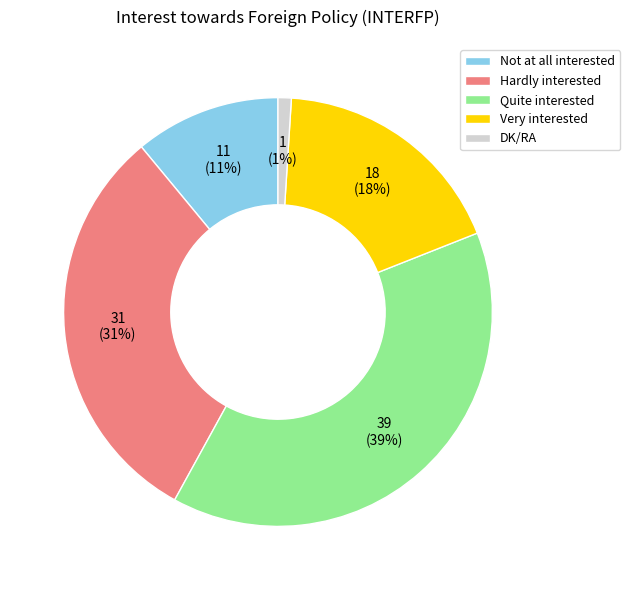

To the nearest percent, what is the combined percentage of Hardly interested and Quite interested?

70%